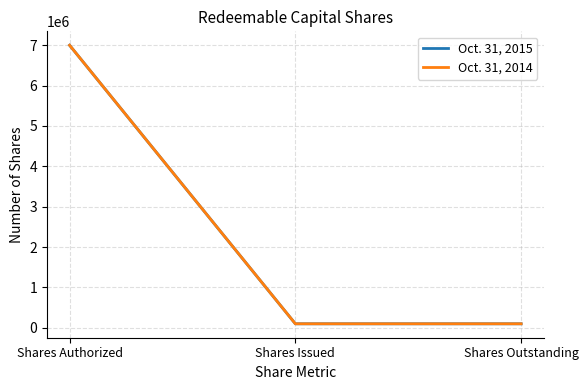

Rank the series by their maximum value, from highest to lowest.

Oct. 31, 2015, Oct. 31, 2014